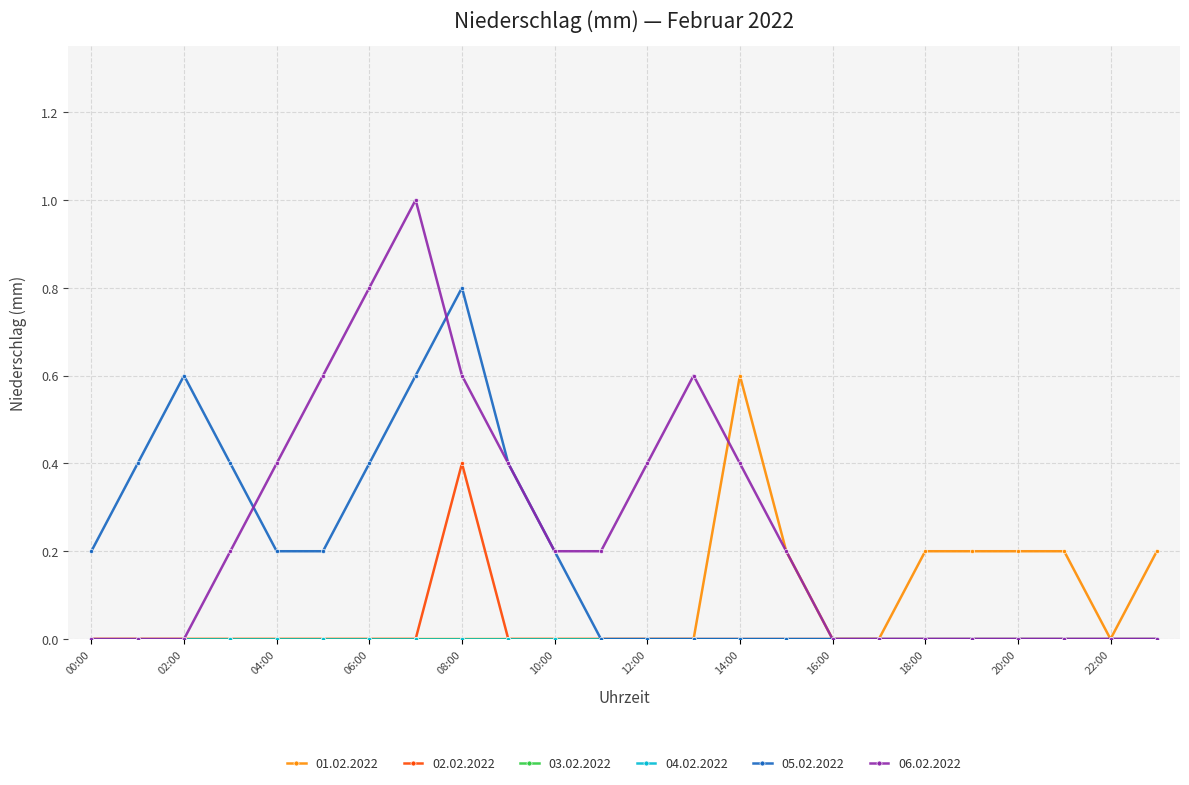

At which category does the chart reach its peak across all series?

07:00